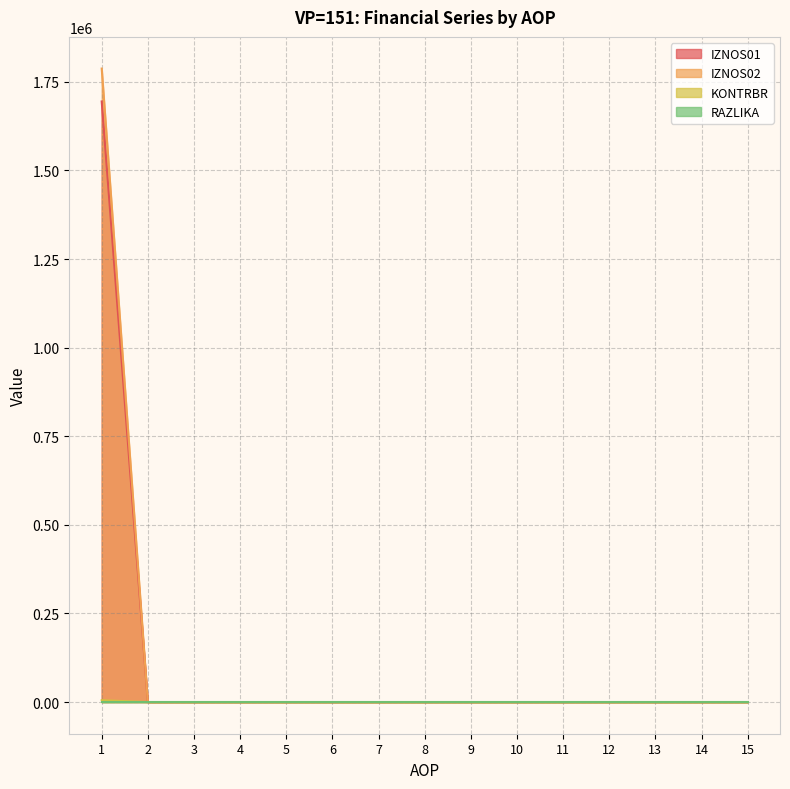

True or false: IZNOS01 and RAZLIKA cross at least once.

False